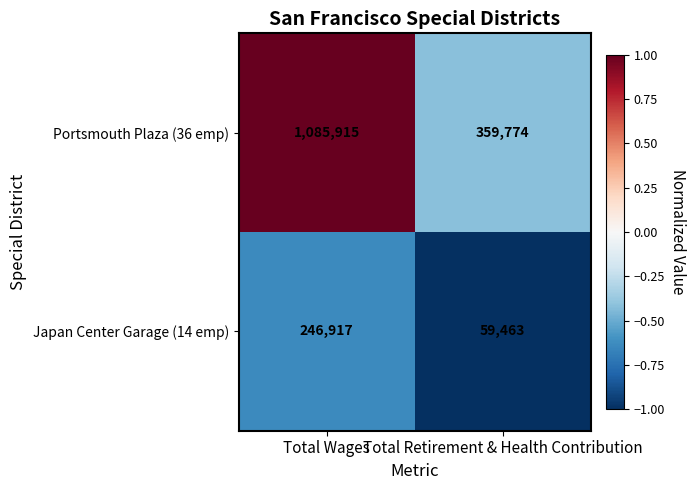

What is the approximate value of Portsmouth Plaza (36 emp) at Total Wages, to the nearest 50?

1085900